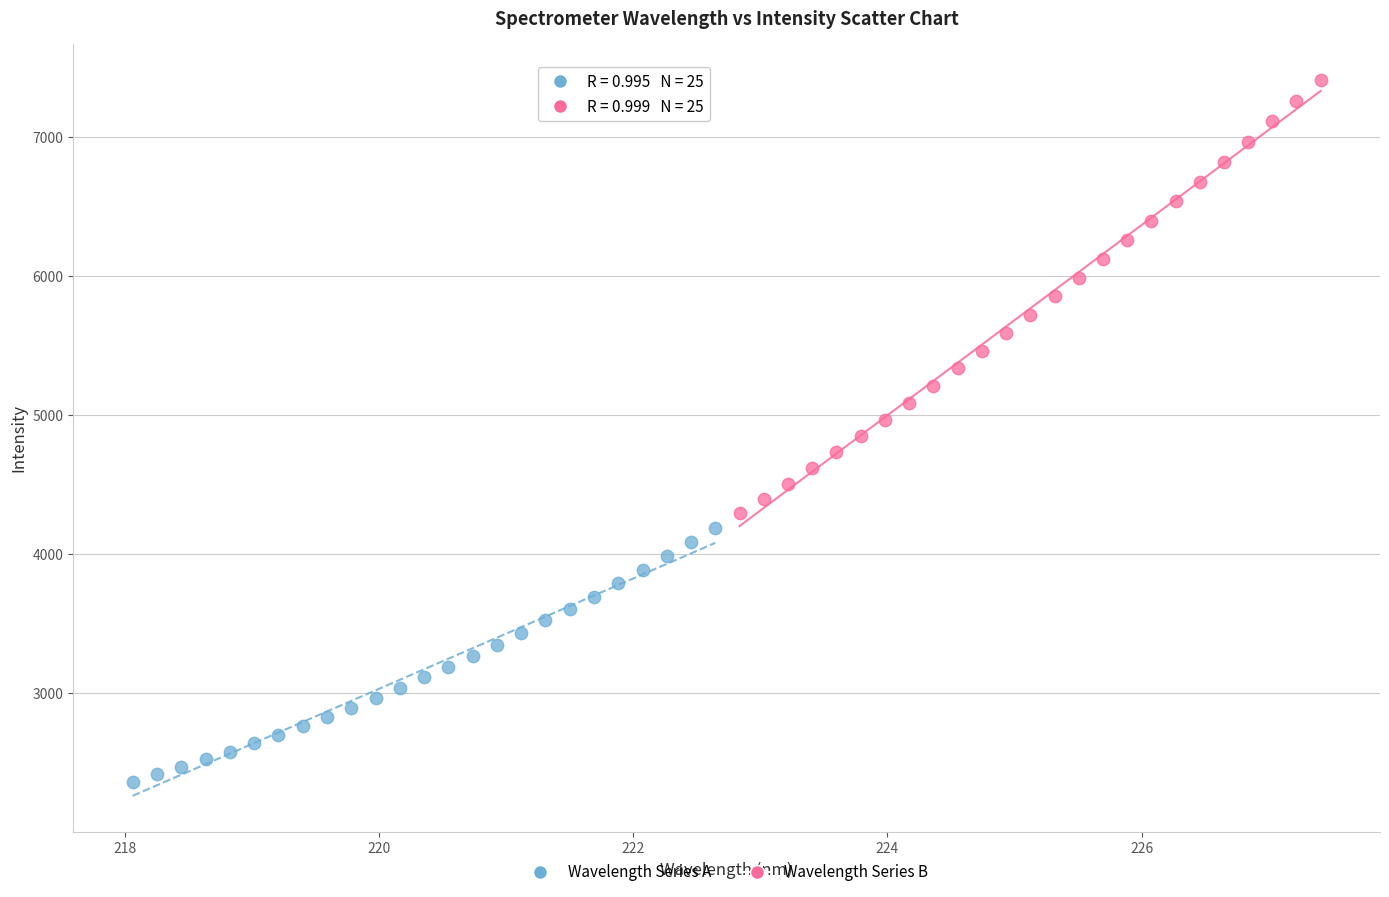

Which series contains the highest Y value?

Wavelength Series B